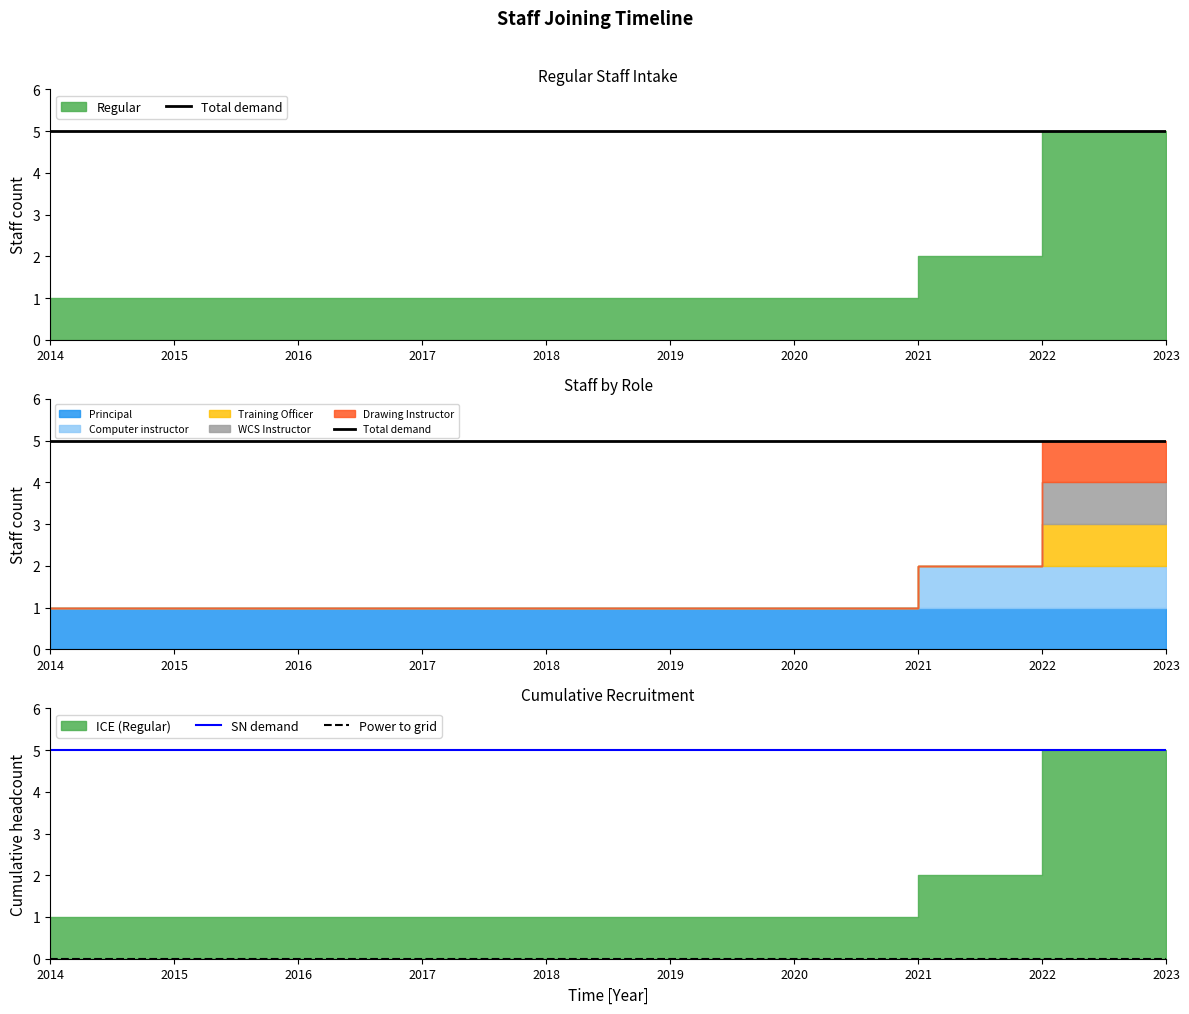

True or false: Power to grid and SN demand cross at least once.

False